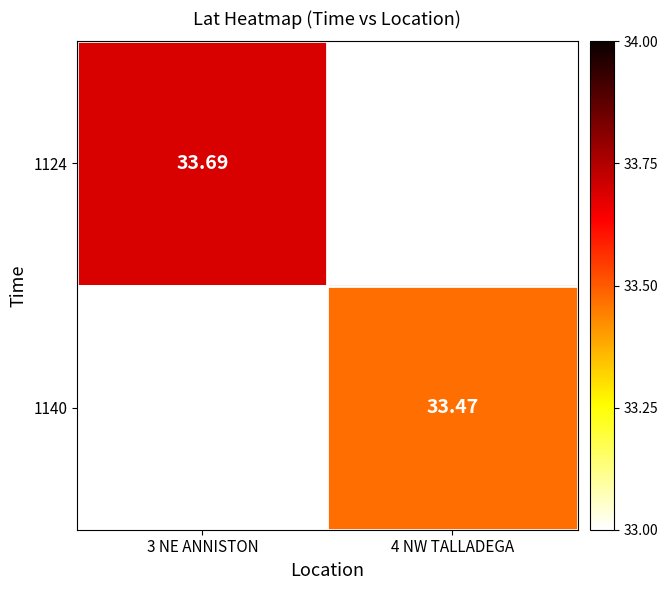

List the series in order of their overall mean, highest first.

1124, 1140